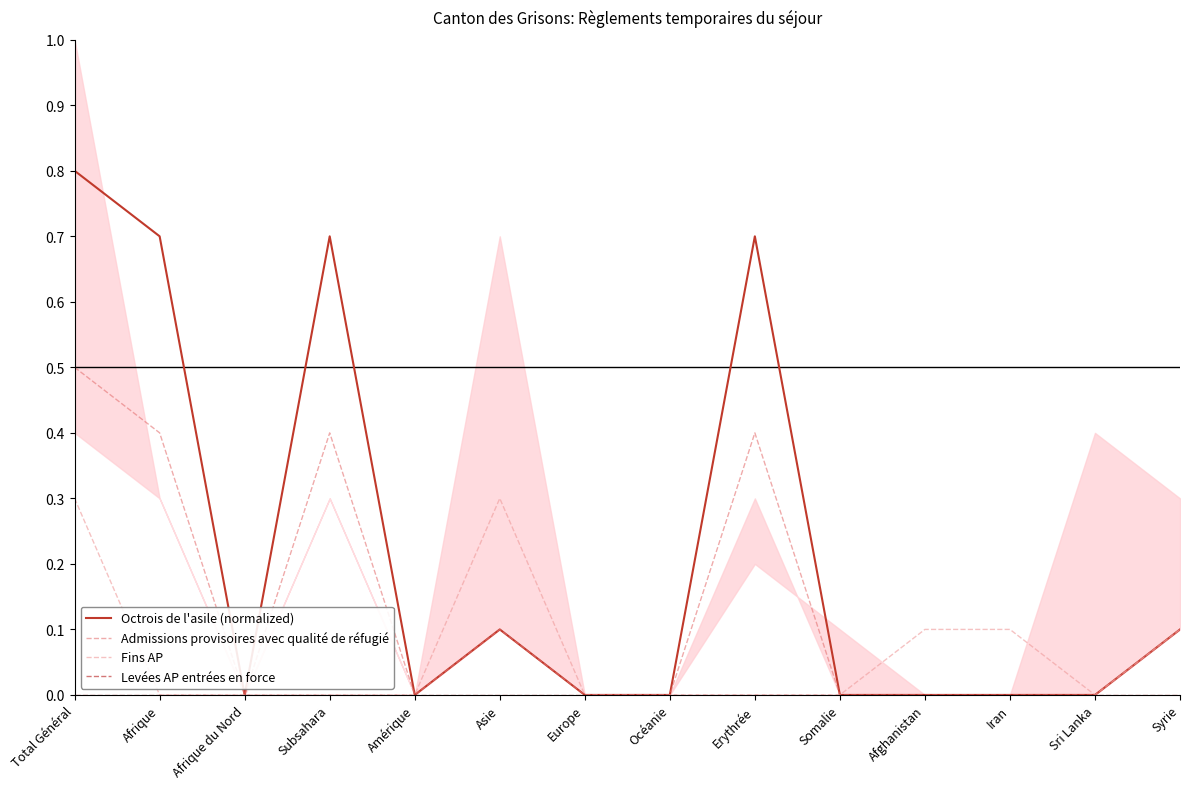

How many lines are shown in the chart?

4